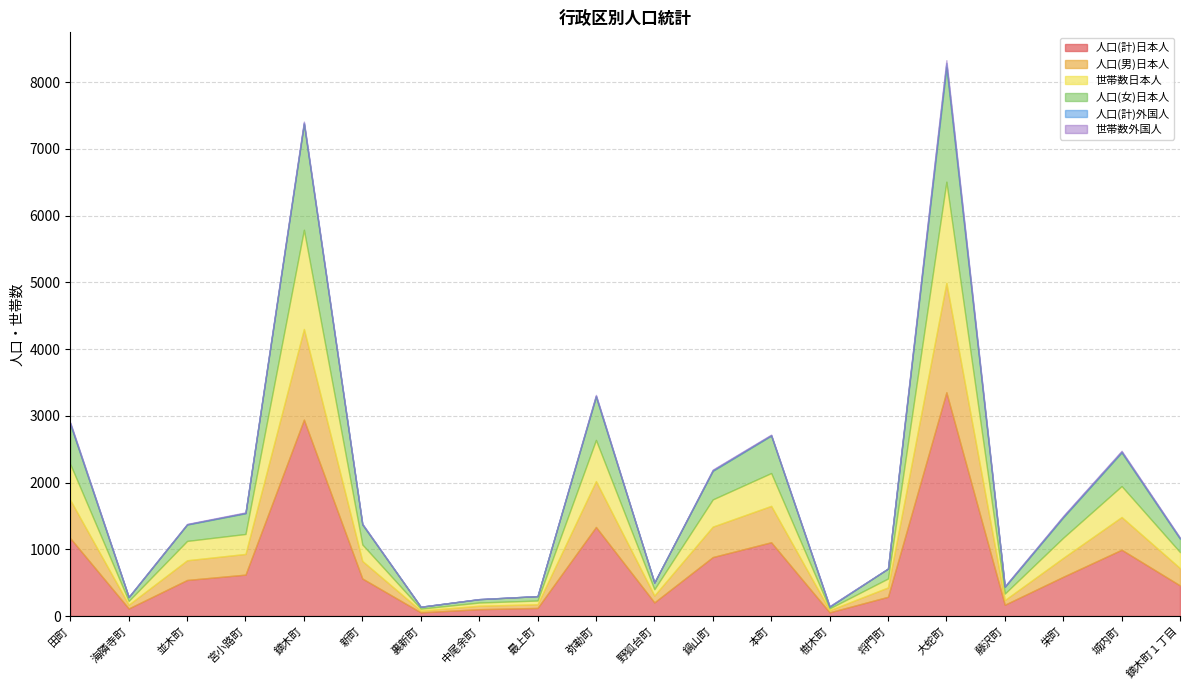

True or false: 人口(男)日本人 and 人口(計)外国人 cross at least once.

False